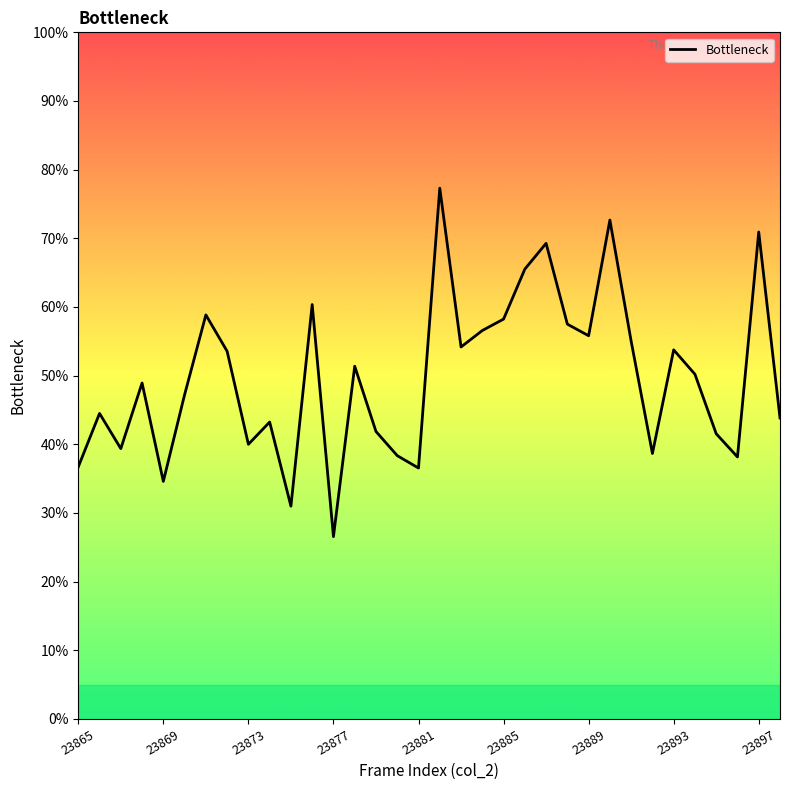

What is the difference between the maximum and minimum values?

50.8